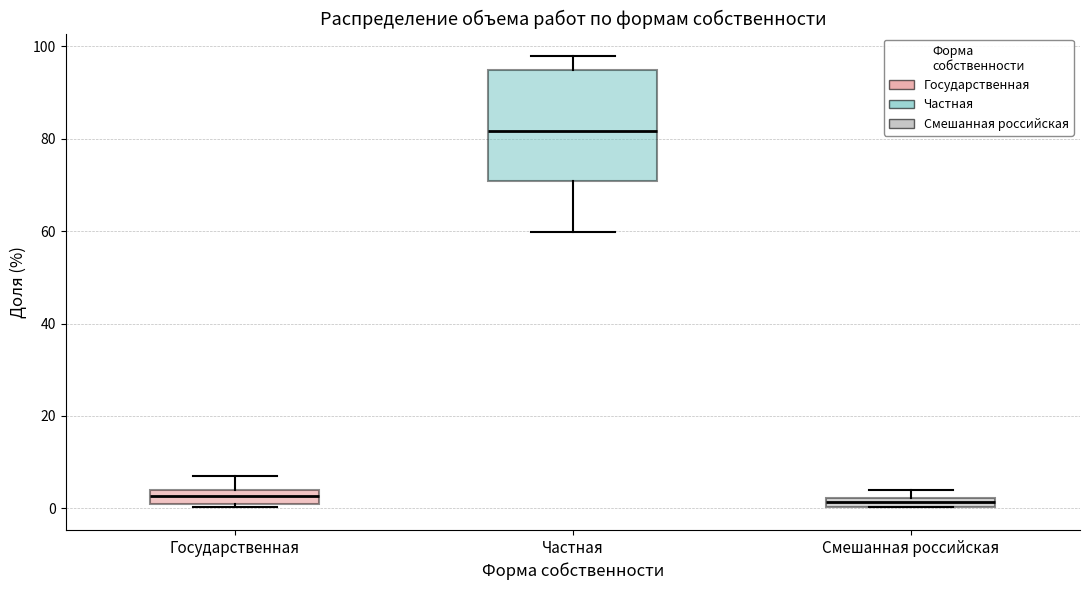

Comparing the boxes themselves (not the whiskers), which one is the tallest?

Частная